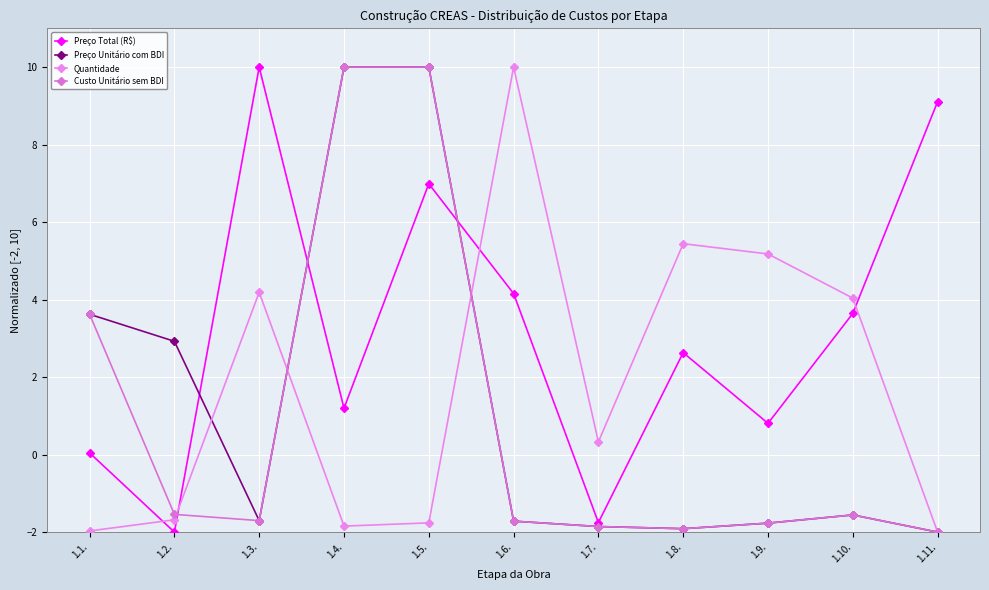

Is the value of Quantidade at 1.11. greater than the value of Preço Unitário com BDI at 1.7.?

No